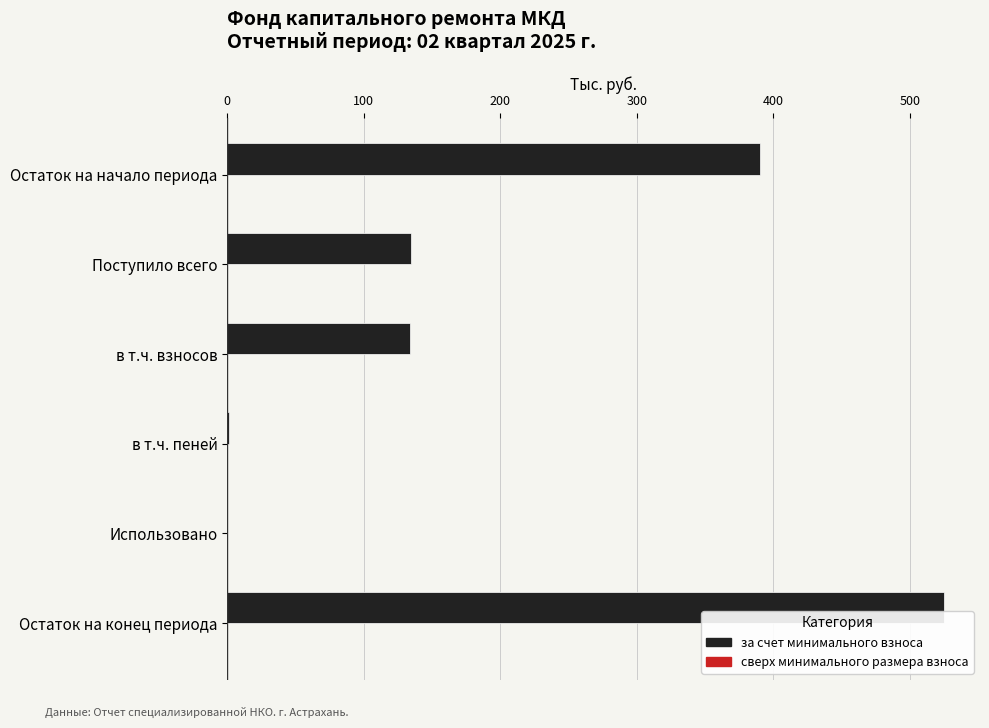

At which label is the value closest to 262?

Поступило всего